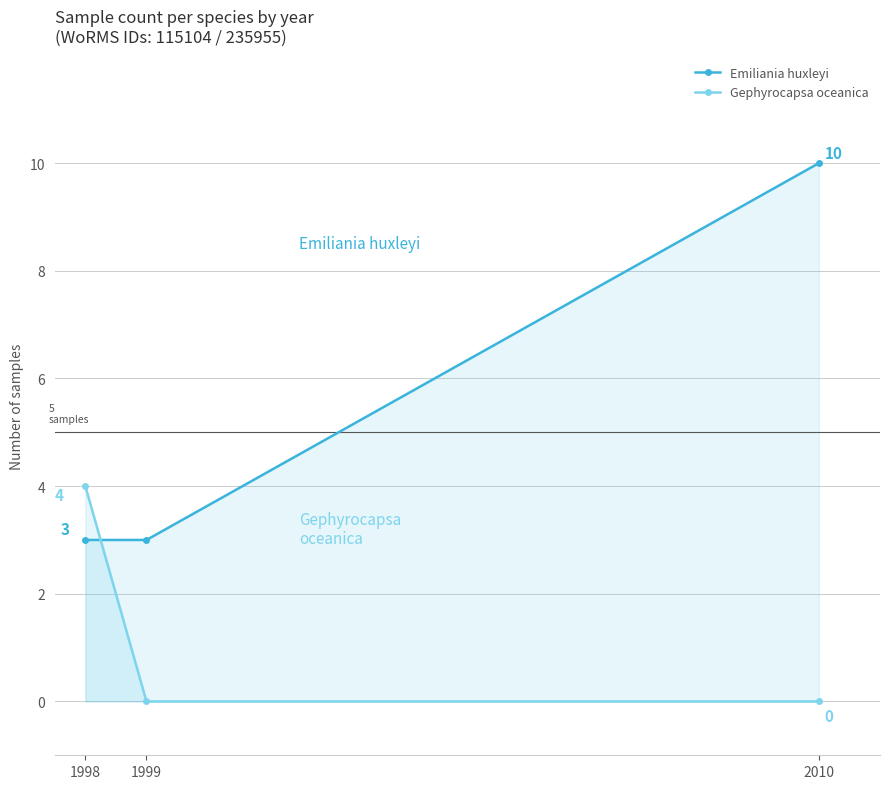

What is the sum of all Gephyrocapsa oceanica values?

4